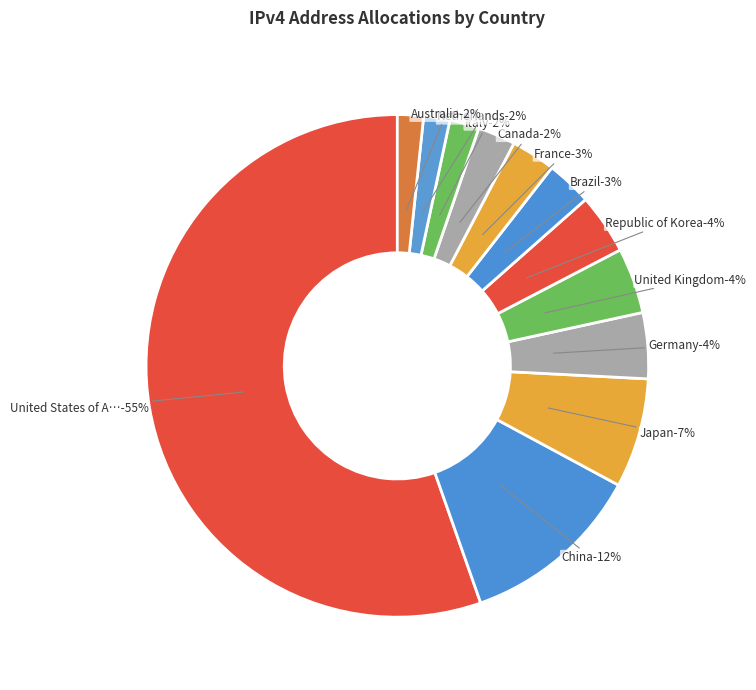

Is the sum of Italy and Brazil greater than half?

No